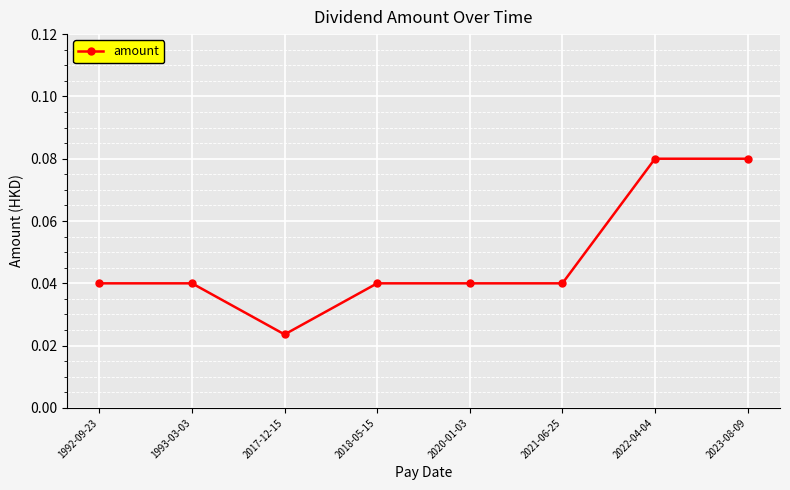

Does the chart have visible grid lines?

Yes